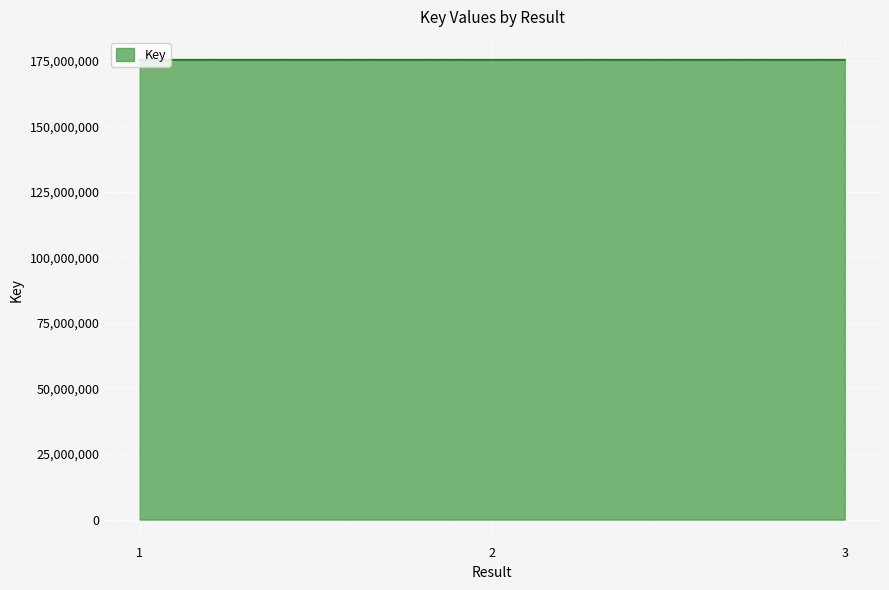

How many categories are shown in the chart?

3